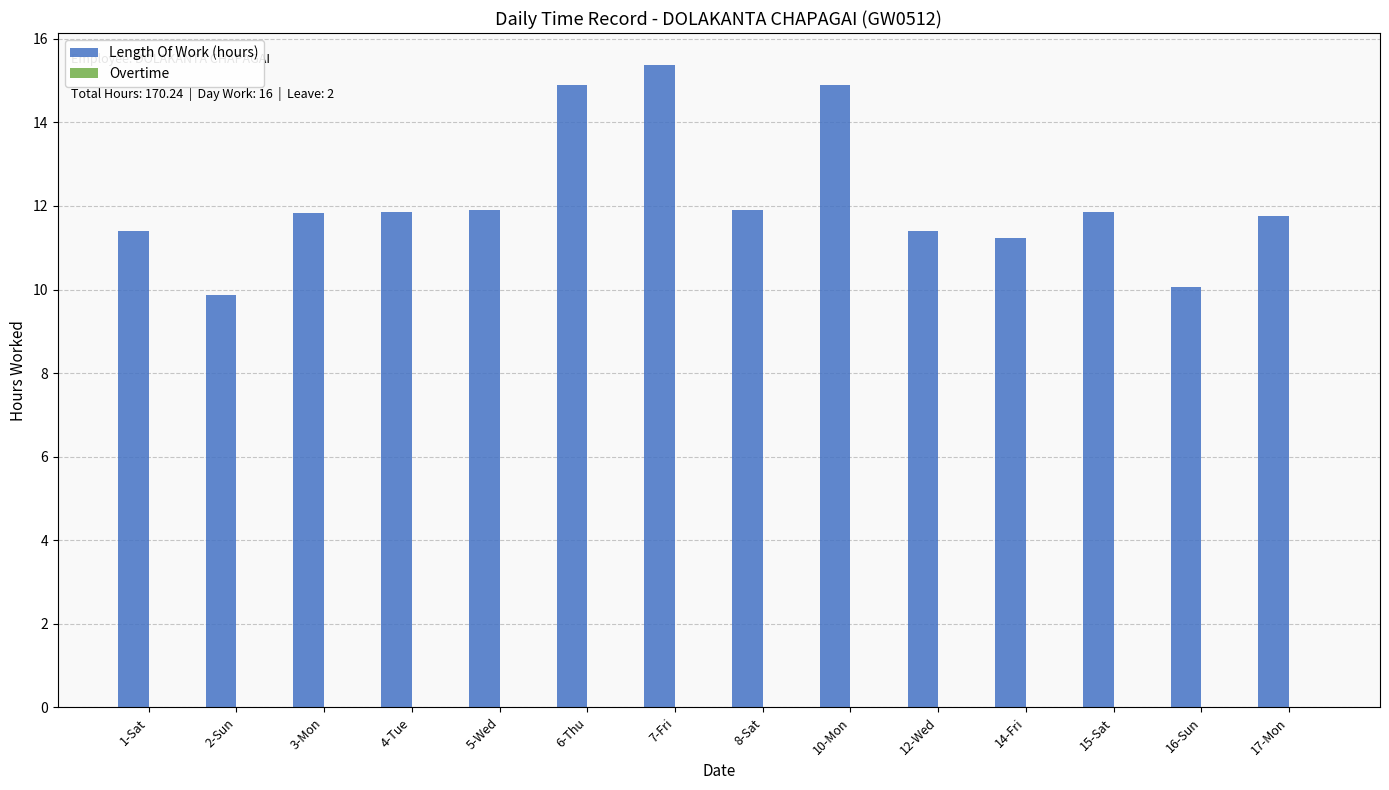

At which category does the chart reach its peak across all series?

7-Fri